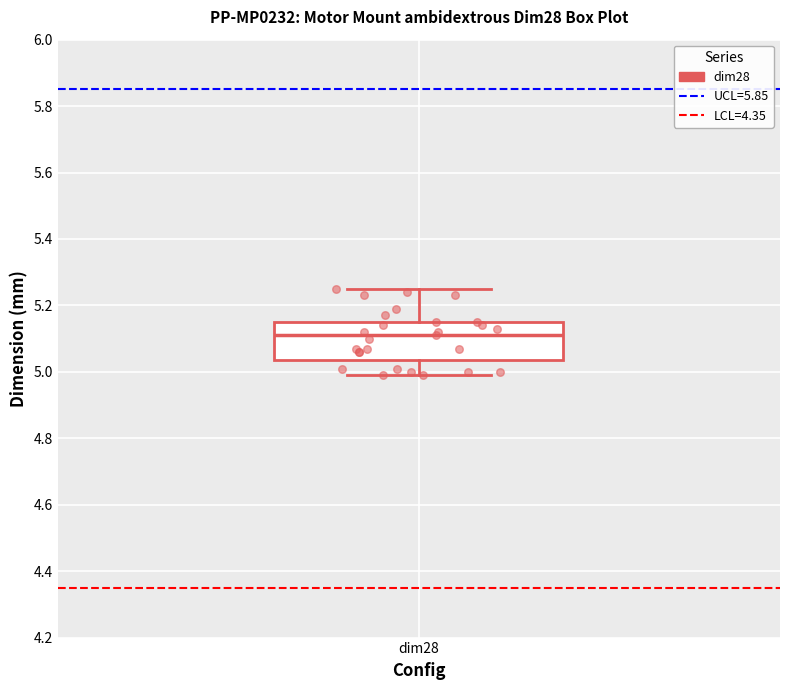

Read this box plot against the y-axis: the position of the median line, the range covered by the box, and the ends of both whiskers. The values are not printed on the chart, so give them approximately, as read against the axis.

median 5.12, box 5.04 to 5.16, whiskers 5.00 to 5.26